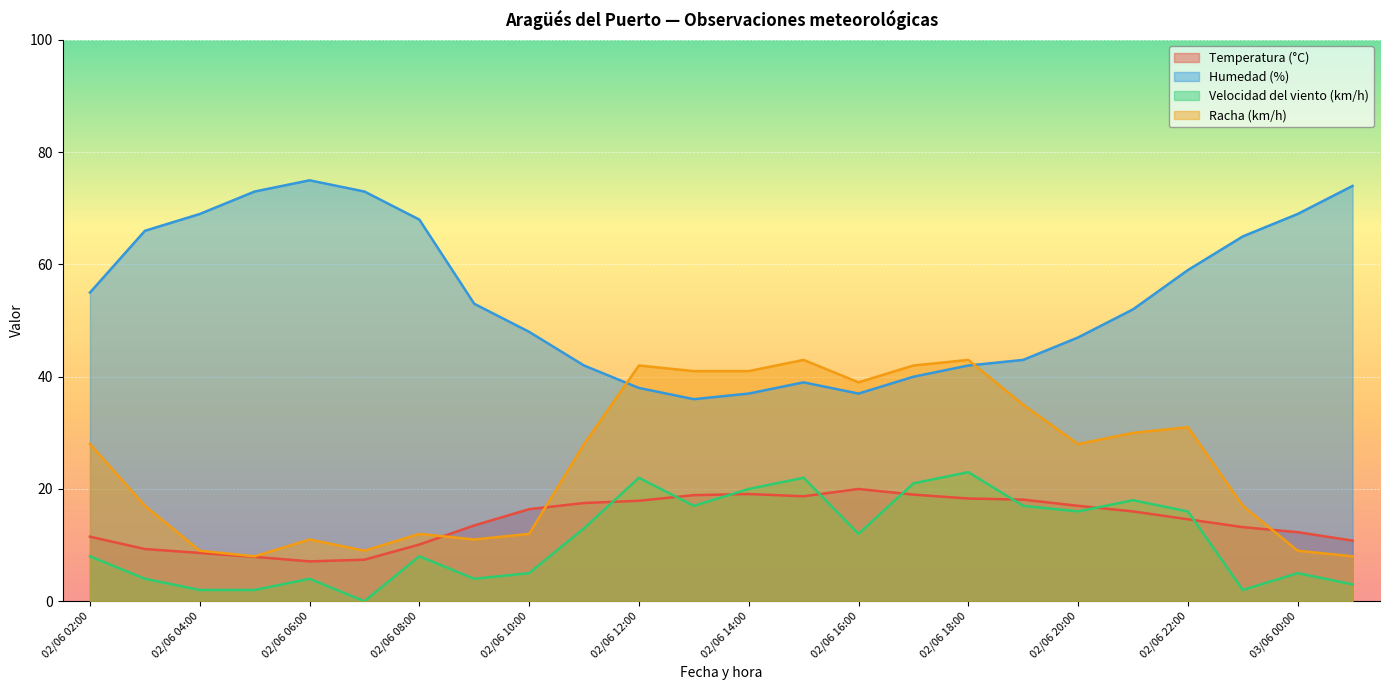

Which category has the highest value in the Racha (km/h) series?

02/06 15:00